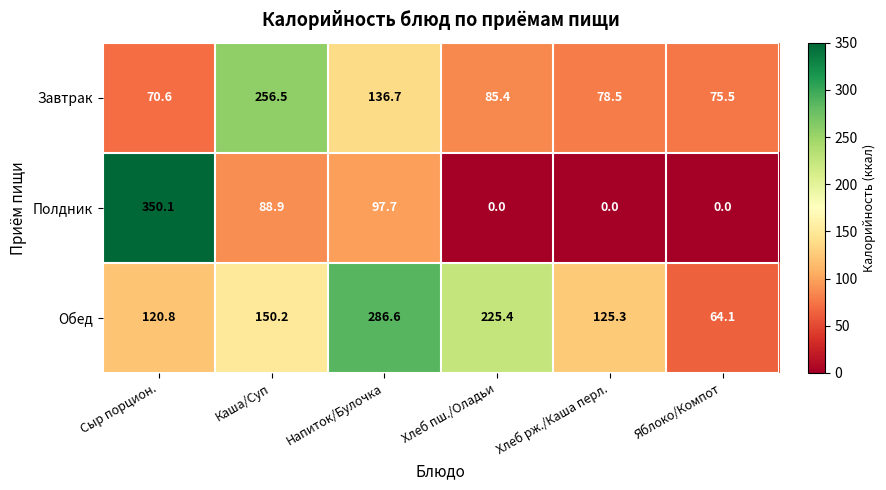

What is the minimum value for Завтрак?

70.6